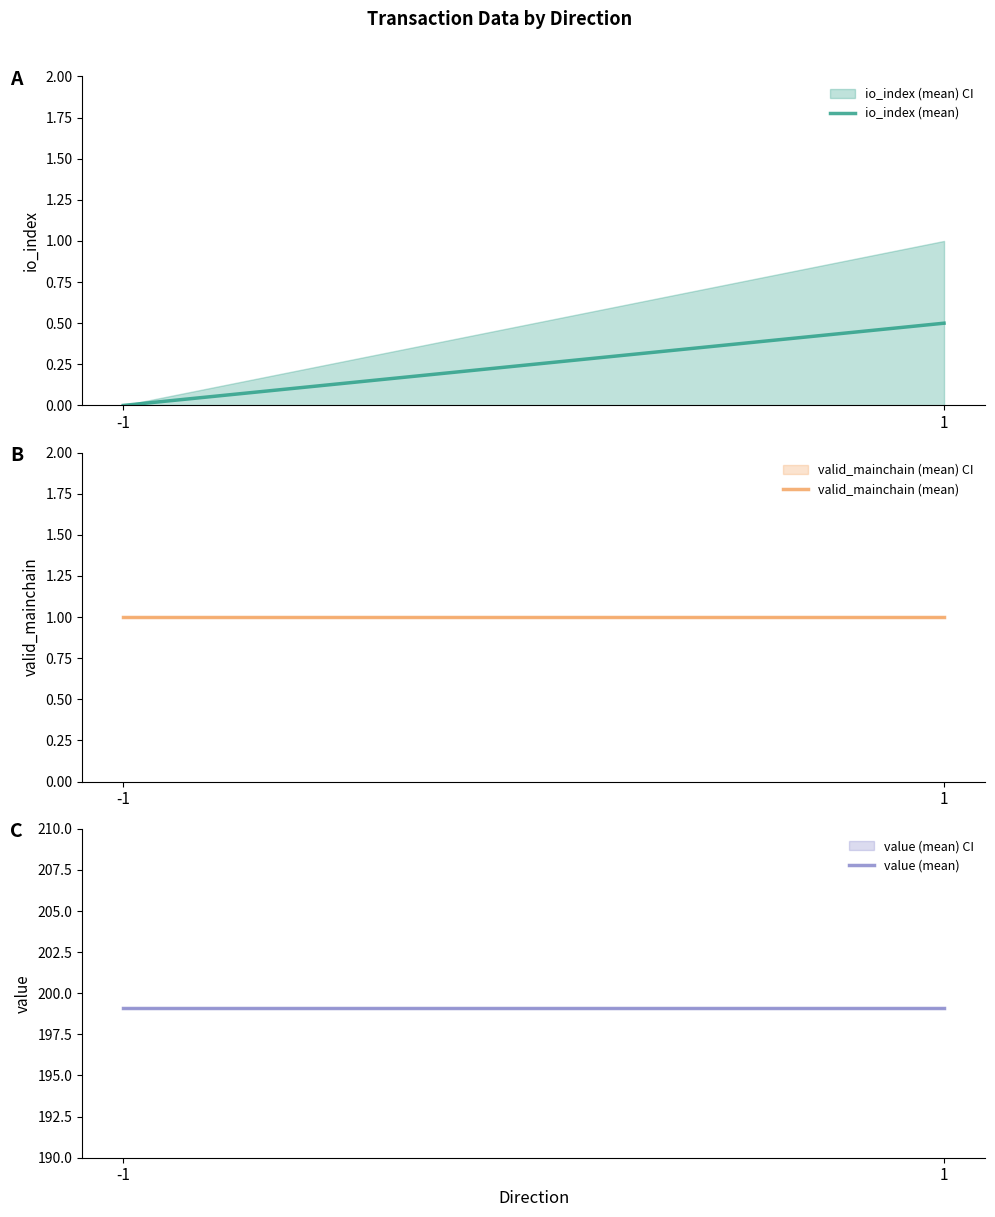

Rank the series by their maximum value, from highest to lowest.

value (mean), valid_mainchain (mean), io_index (mean)